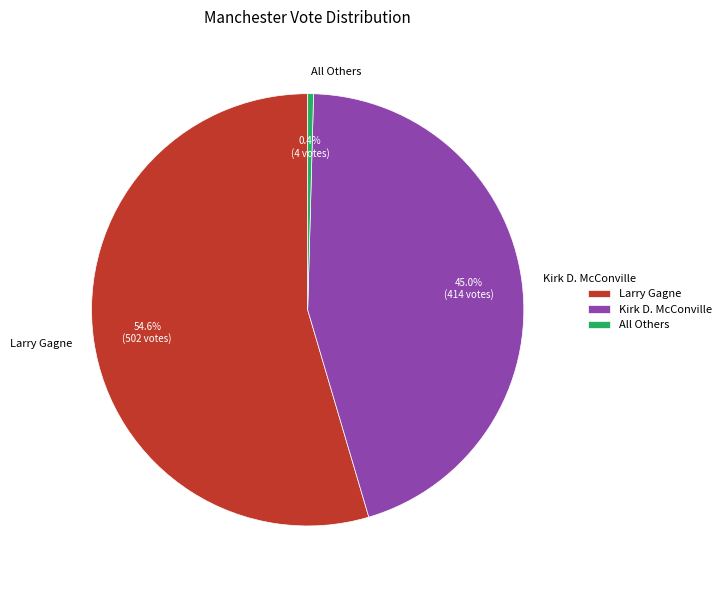

Which slice is the smallest?

All Others